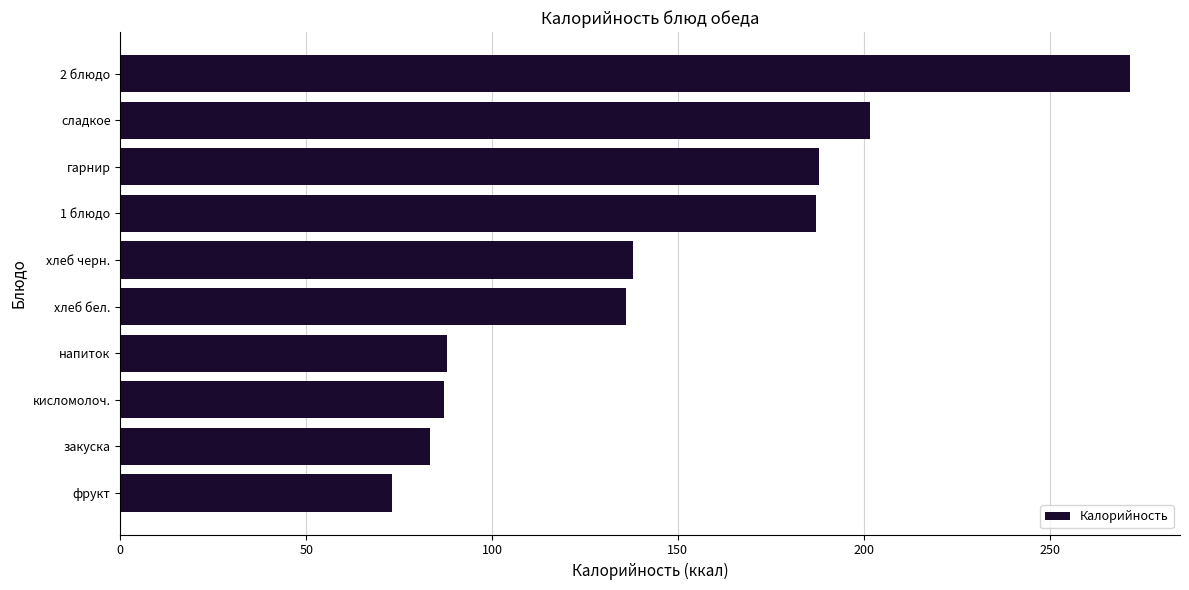

The chart shows a value of 87.8 at напиток. True or false?

True